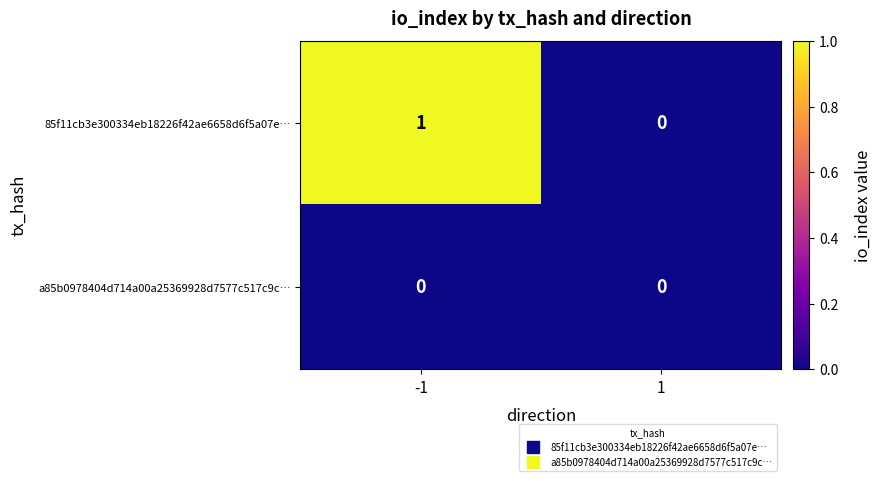

At which category is the sum across all series the highest?

-1